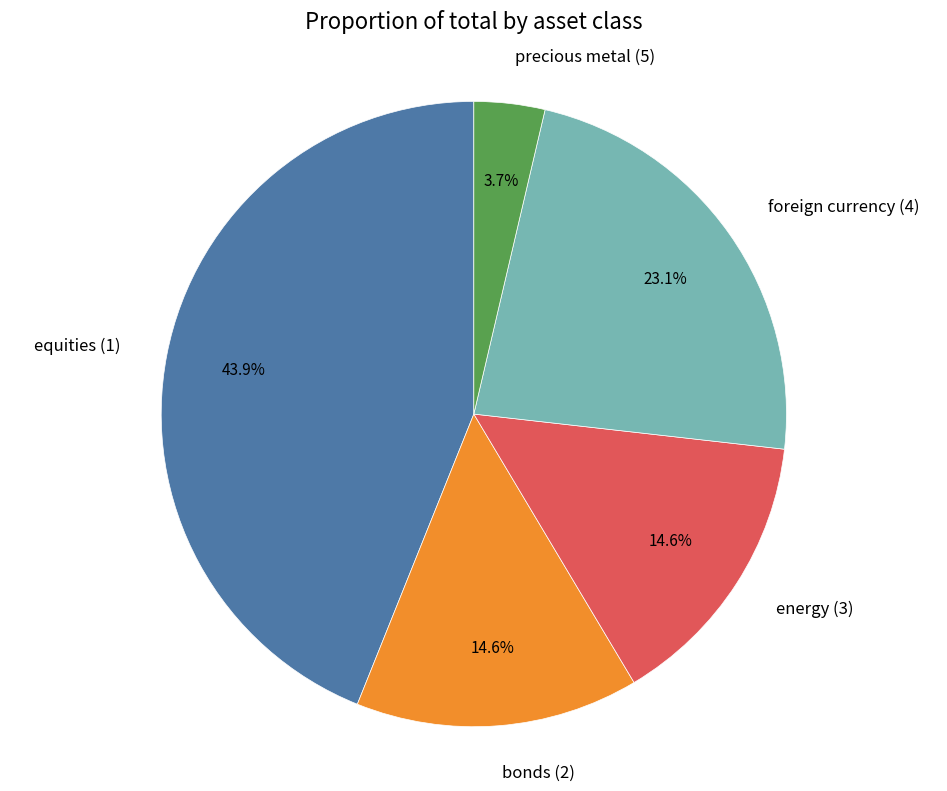

How much of the chart is everything except equities (1)?

56.1%